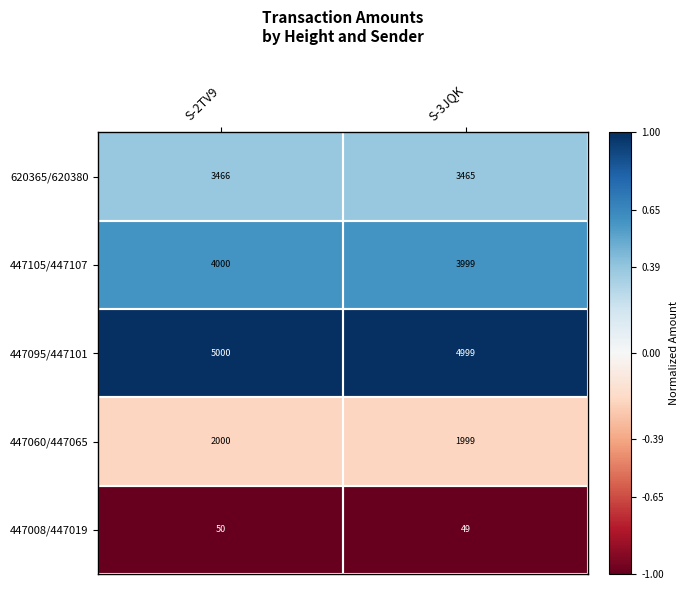

At which category is the sum across all series the highest?

S-2TV9